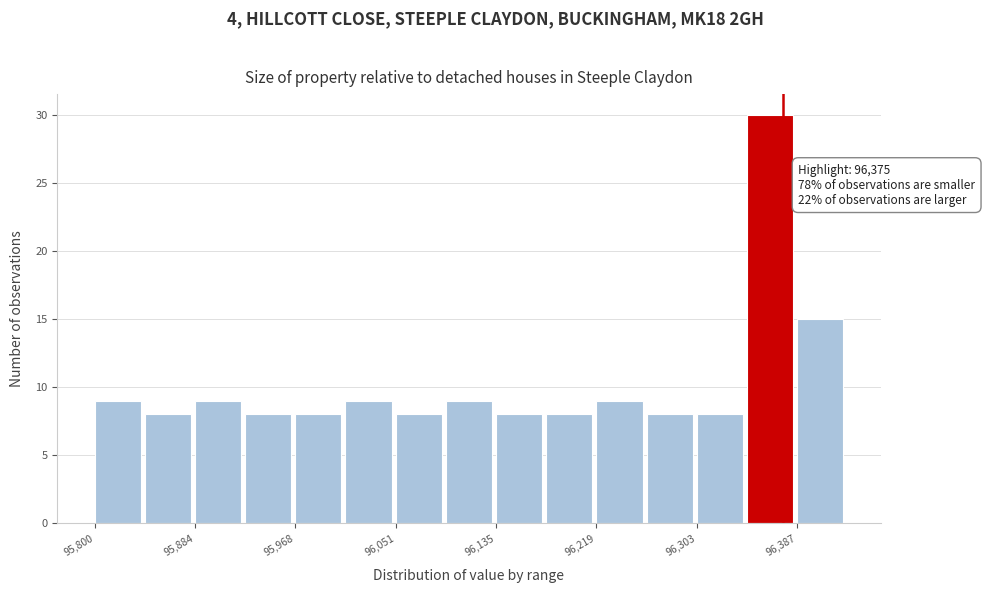

Over which range of the x-axis is the bar tallest?

96340 to 96390